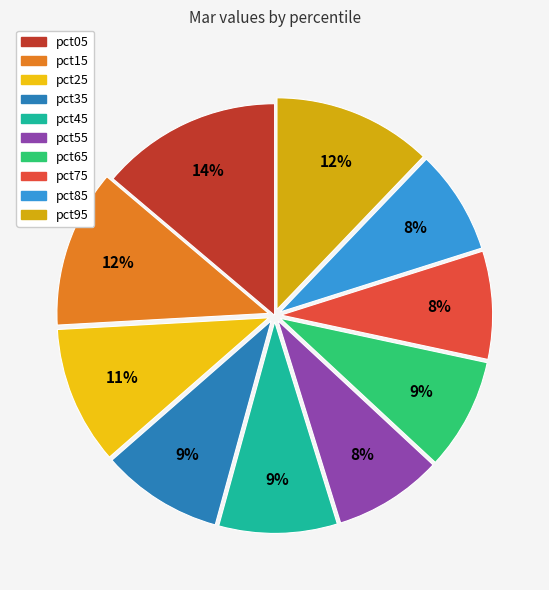

What is the largest slice in the pie chart?

pct05